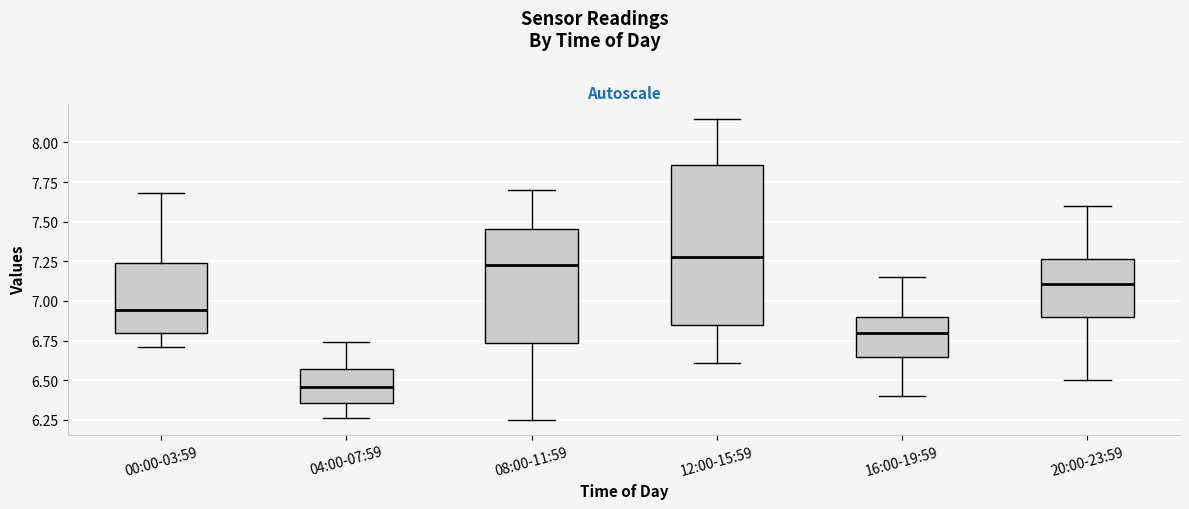

Where does the upper whisker of the box for 16:00-19:59 end on the y-axis? The values are not printed on the chart, so give them approximately, as read against the axis.

7.15